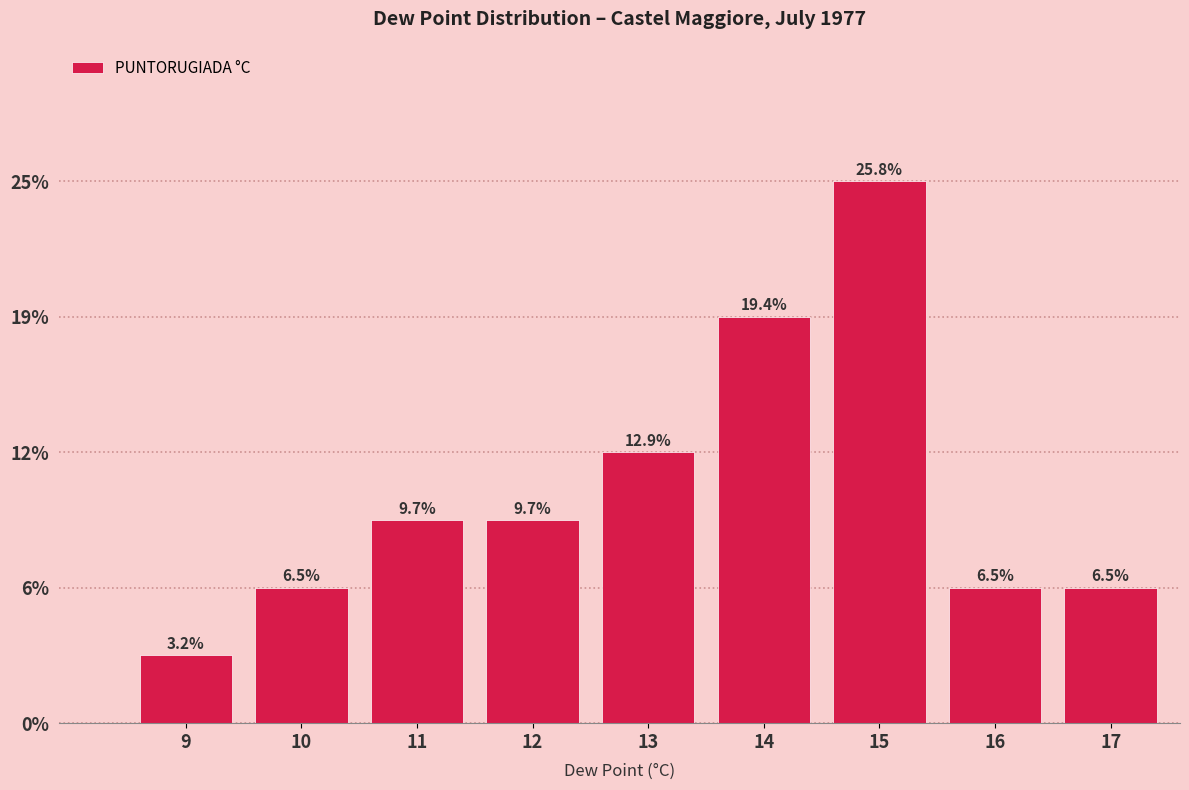

Are the bars horizontal?

No